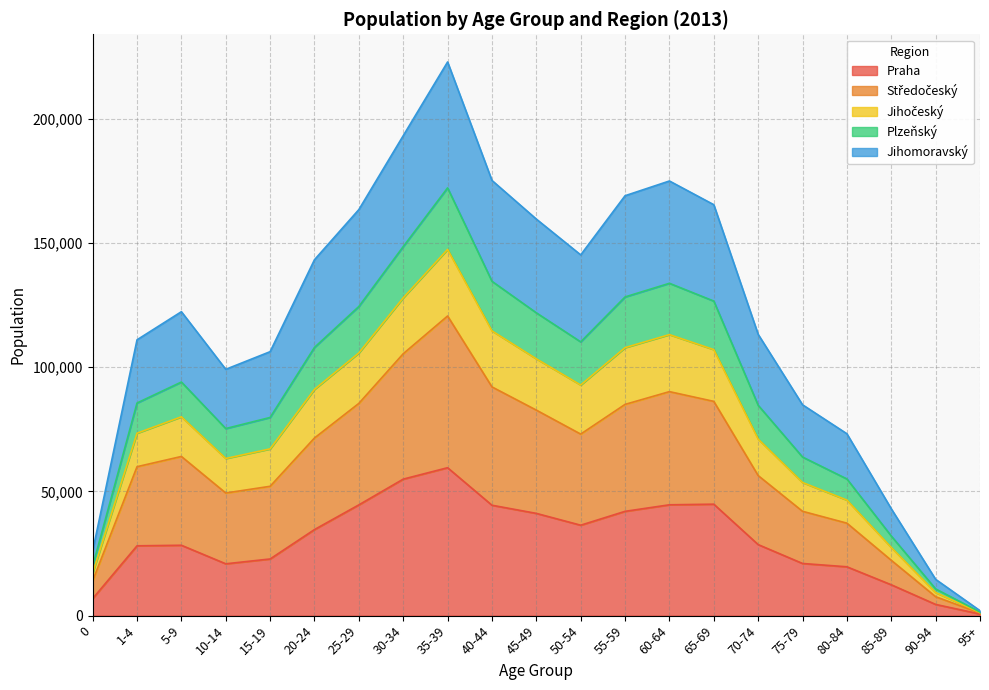

True or false: Praha and Středočeský intersect in this chart.

False